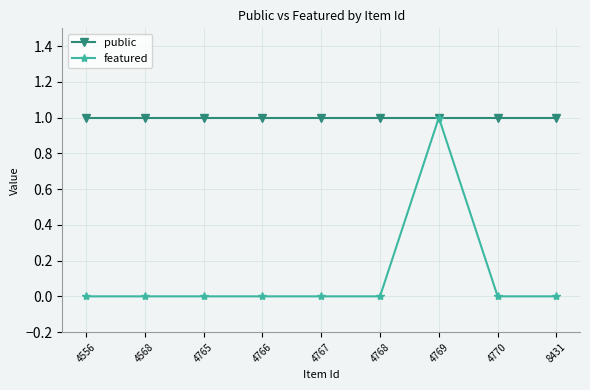

What are all the series names shown in the legend?

public, featured